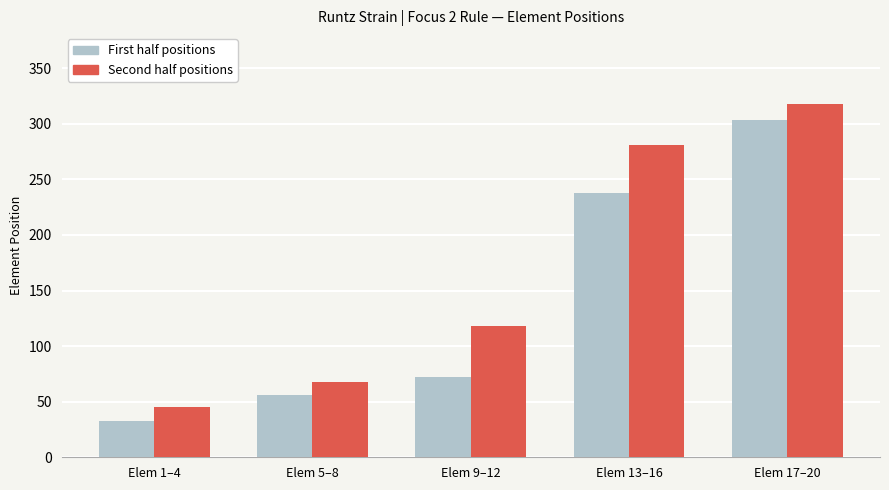

What is the smallest value displayed?

33